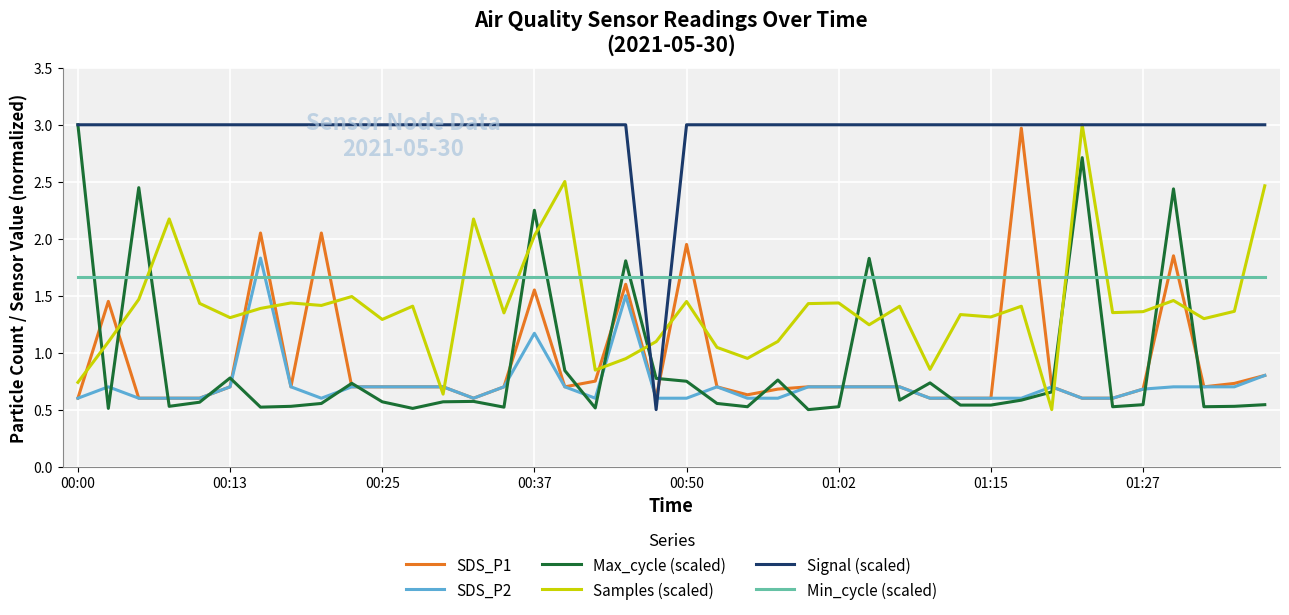

True or false: SDS_P2 and Signal (scaled) intersect in this chart.

True